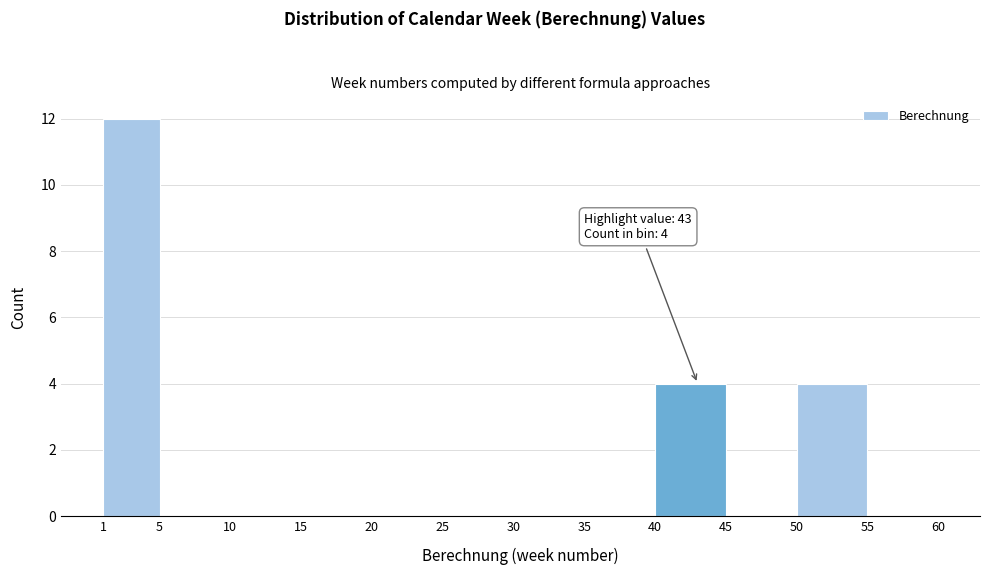

Over which range of the x-axis is the bar tallest?

1 to 5